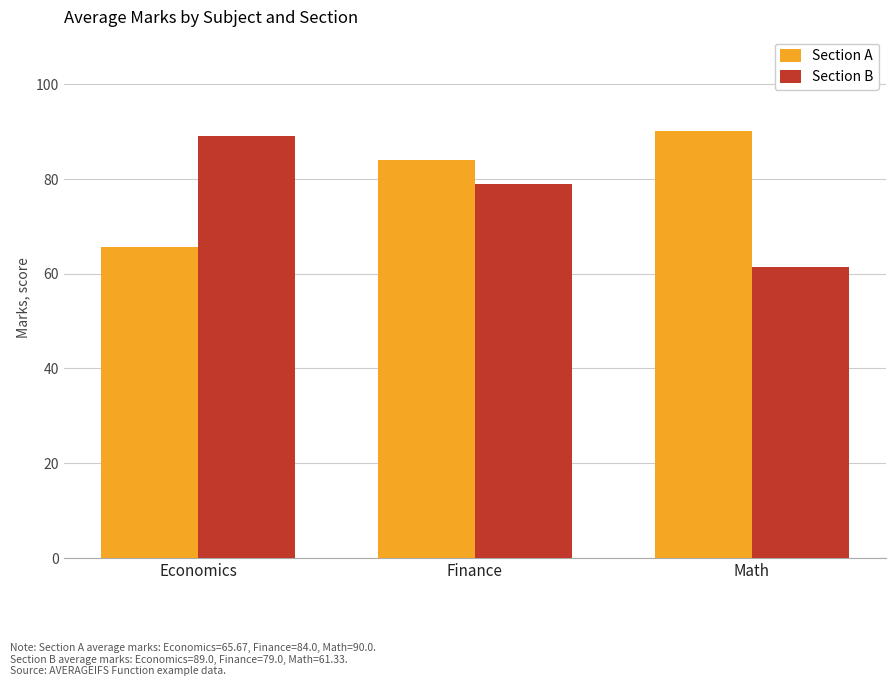

True or false: Section B has a value of 61.3 at Math.

True